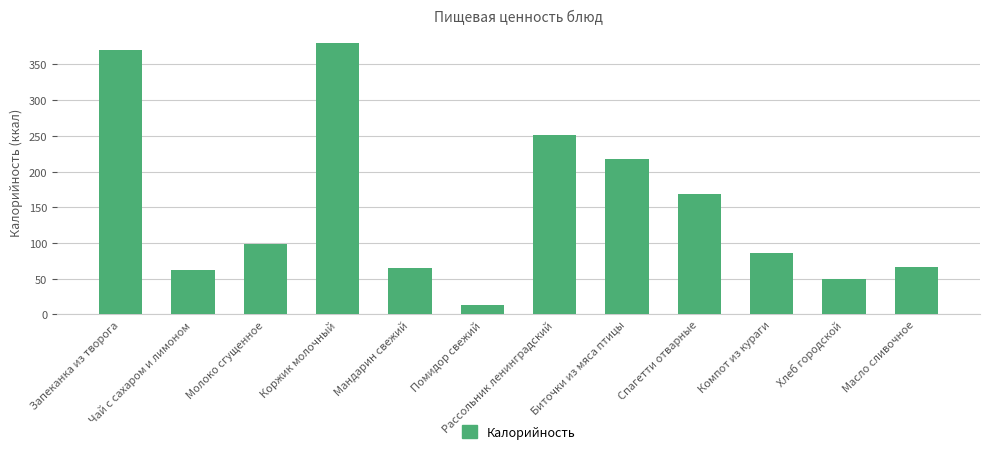

What is the label of the 10th bar from the left?

Компот из кураги